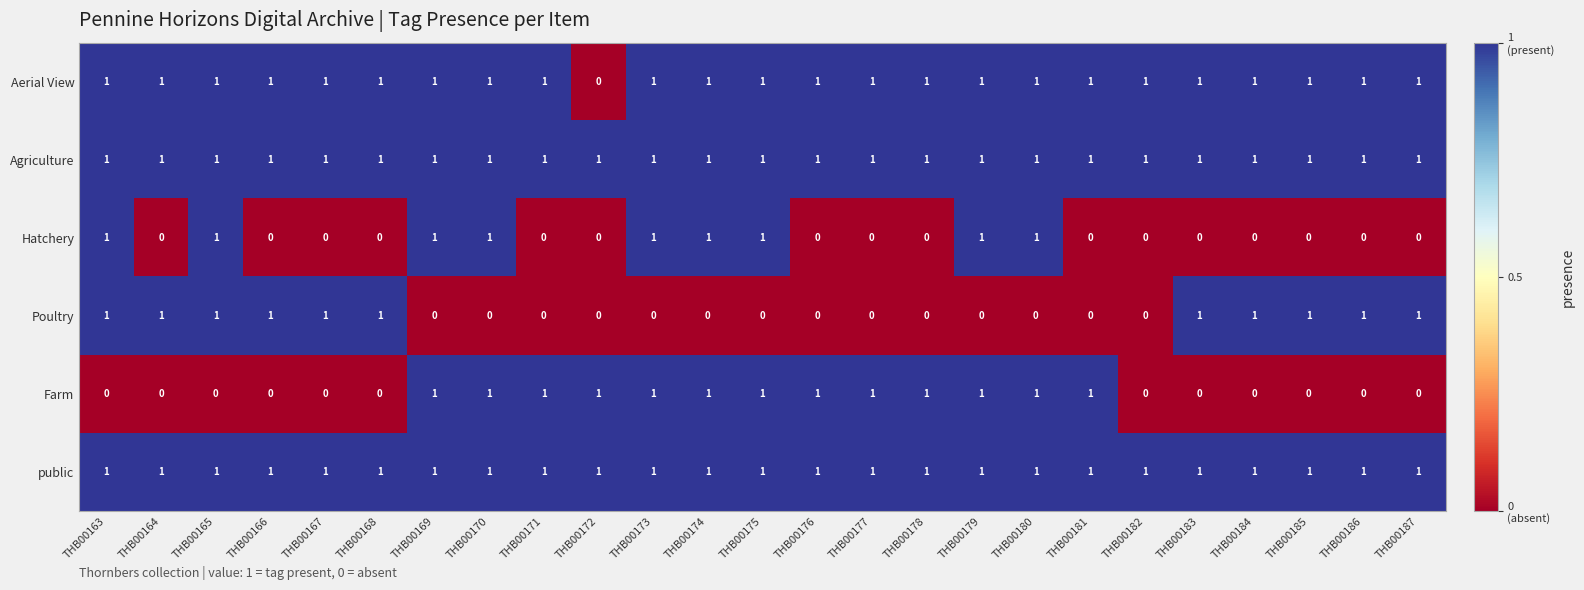

What is the sum of all public values?

25